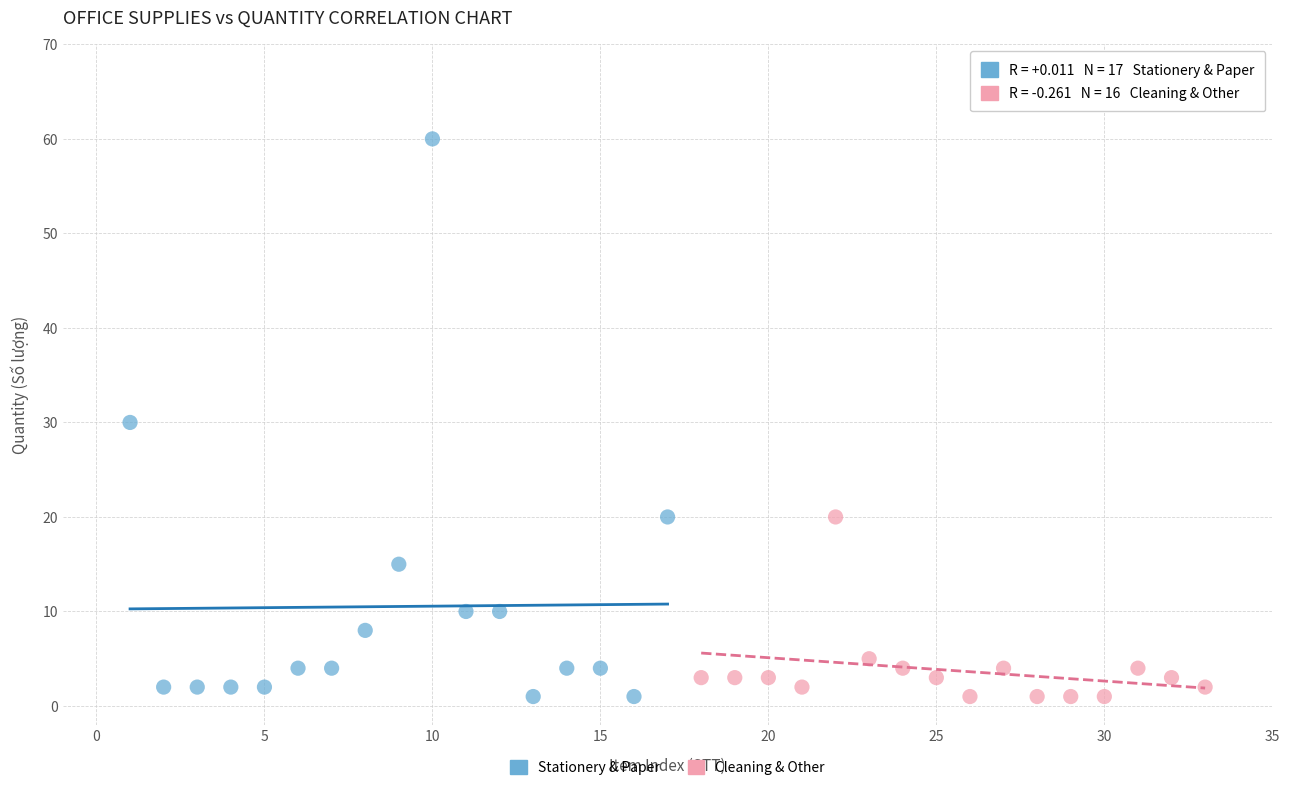

Which series has the widest spread of Y values?

Stationery & Paper